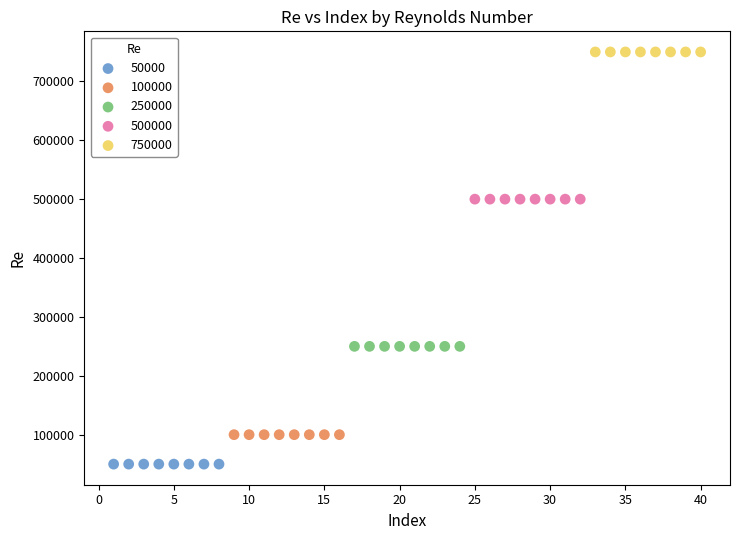

What are all the series names shown in the legend?

50000, 100000, 250000, 500000, 750000